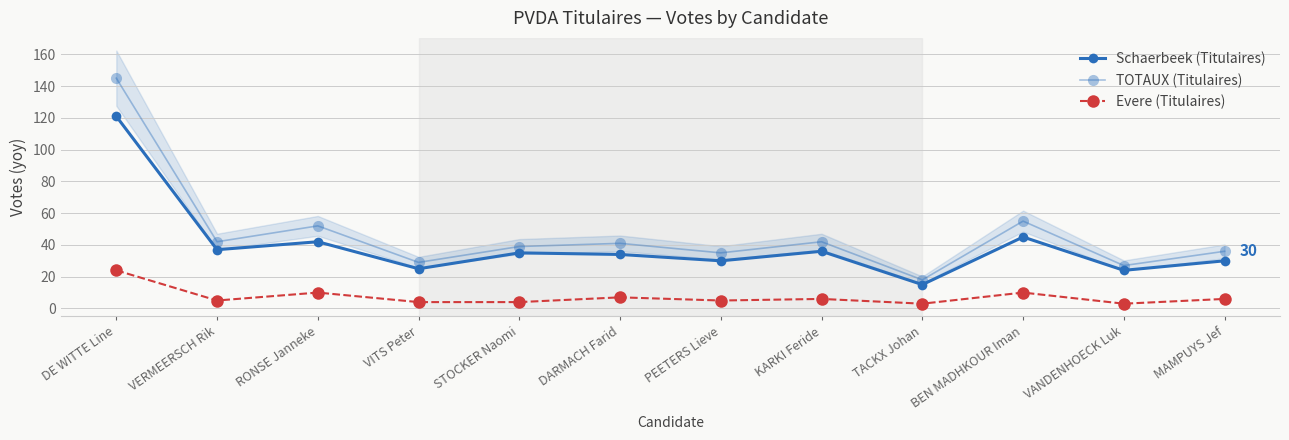

True or false: Schaerbeek (Titulaires) and Evere (Titulaires) intersect in this chart.

False